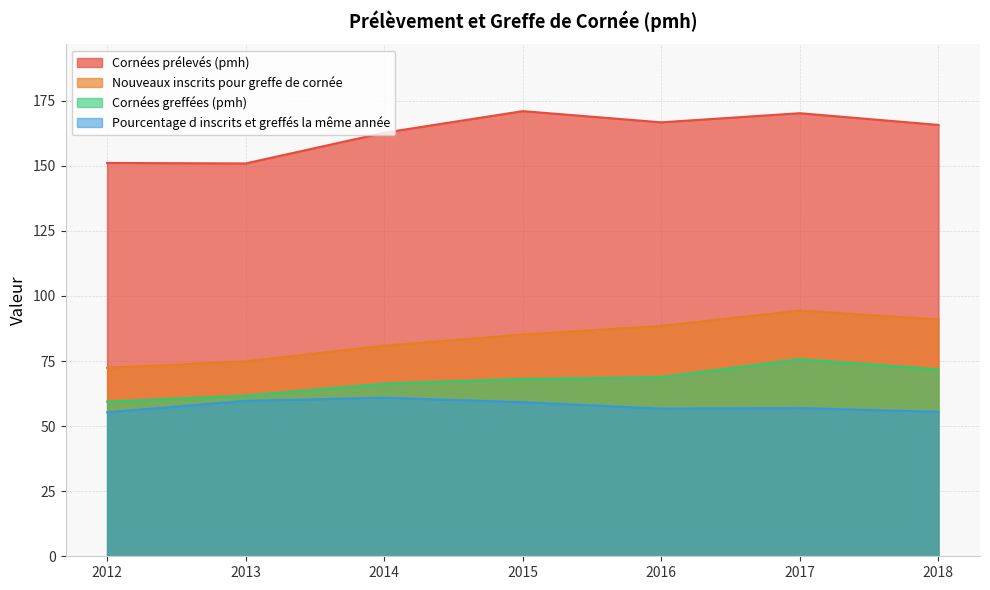

Is the value of Nouveaux inscrits pour greffe de cornée at 2017 greater than the value of Pourcentage d inscrits et greffés la même année at 2014?

Yes